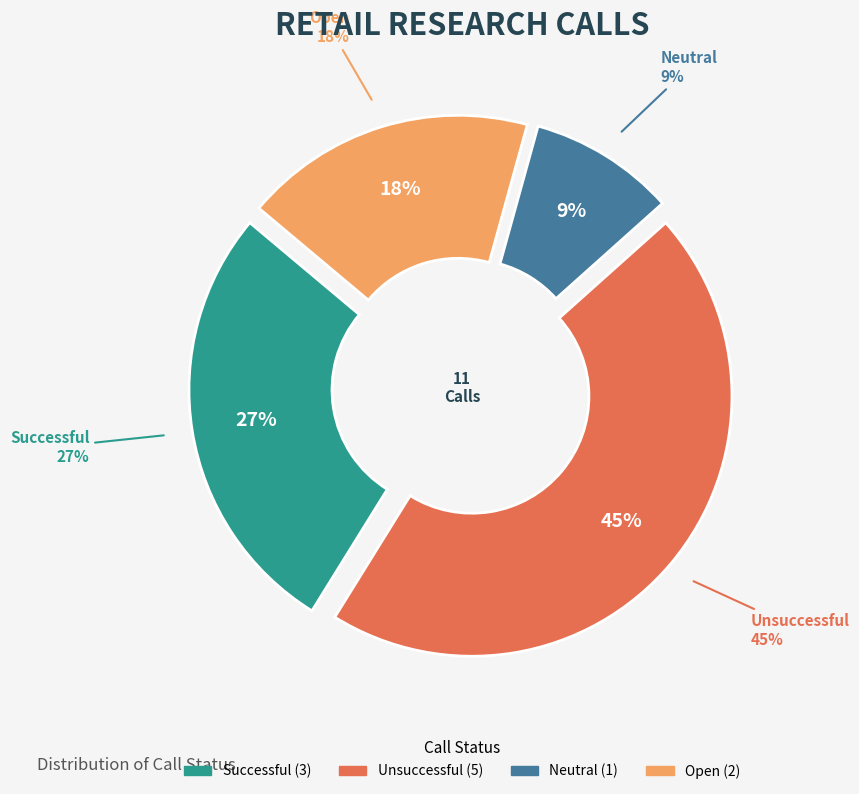

Is there any slice that represents more than half of the pie?

No